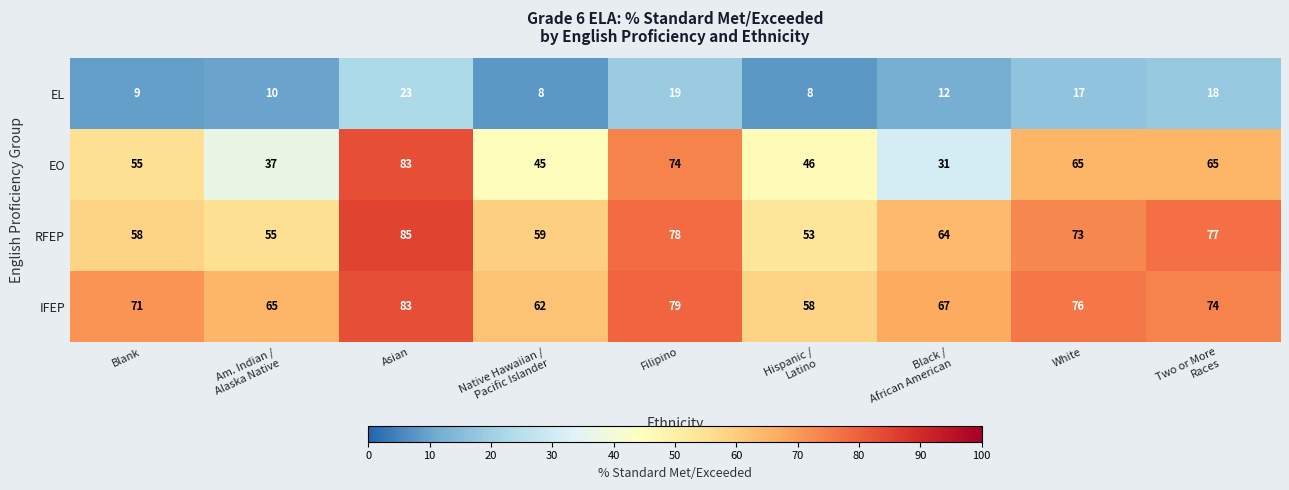

What value does the EL series have at Filipino?

19